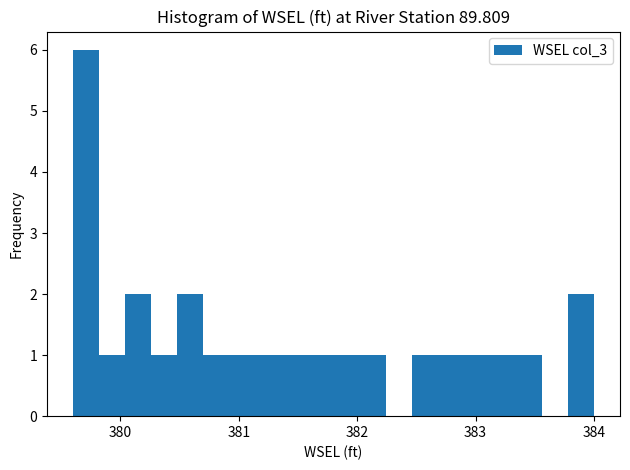

Read against the x-axis, roughly where is the centre of the tallest bar?

379.7